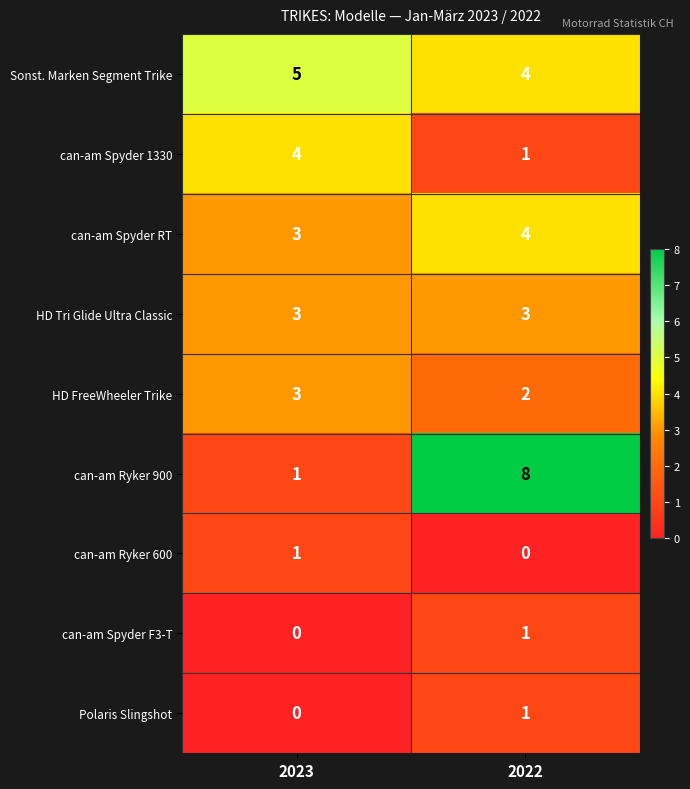

What is the difference between the can-am Spyder 1330 values at 2023 and 2022?

3